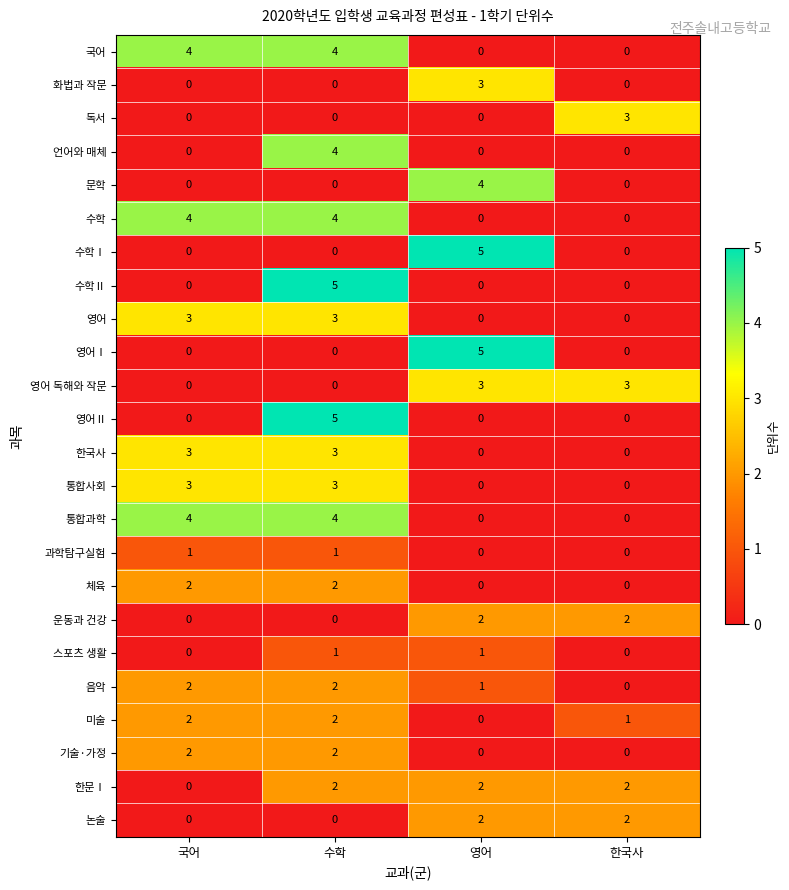

The value of 음악 at 수학 is 2. True or false?

True